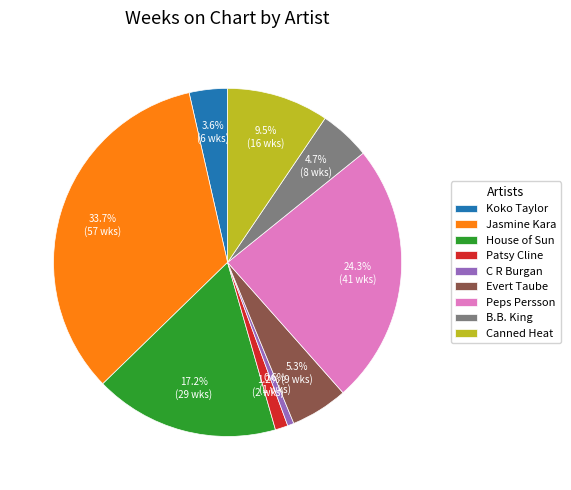

How many segments does this pie chart have?

9